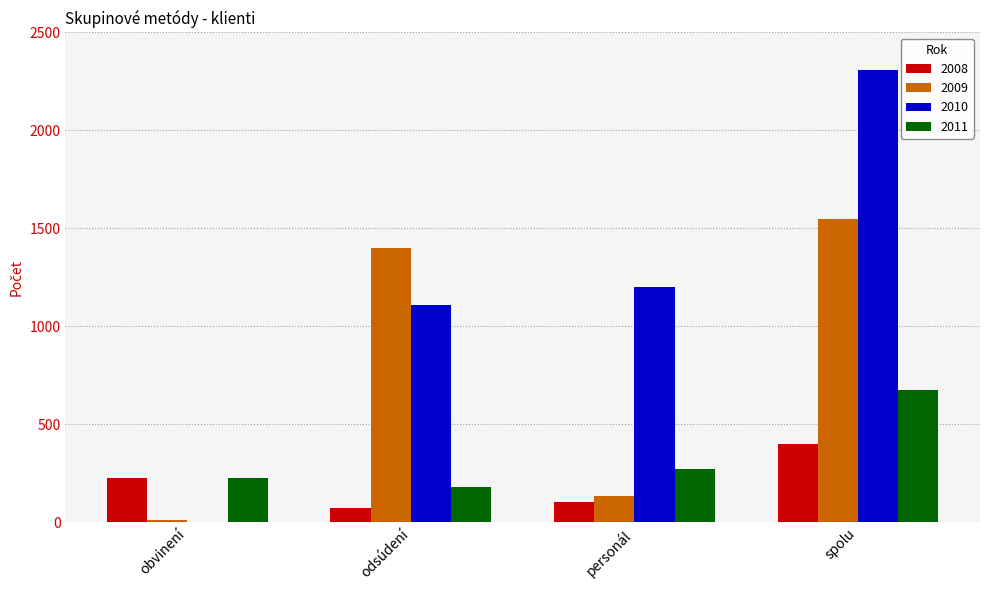

What value does the 2008 series have at personál, to the nearest 5?

105